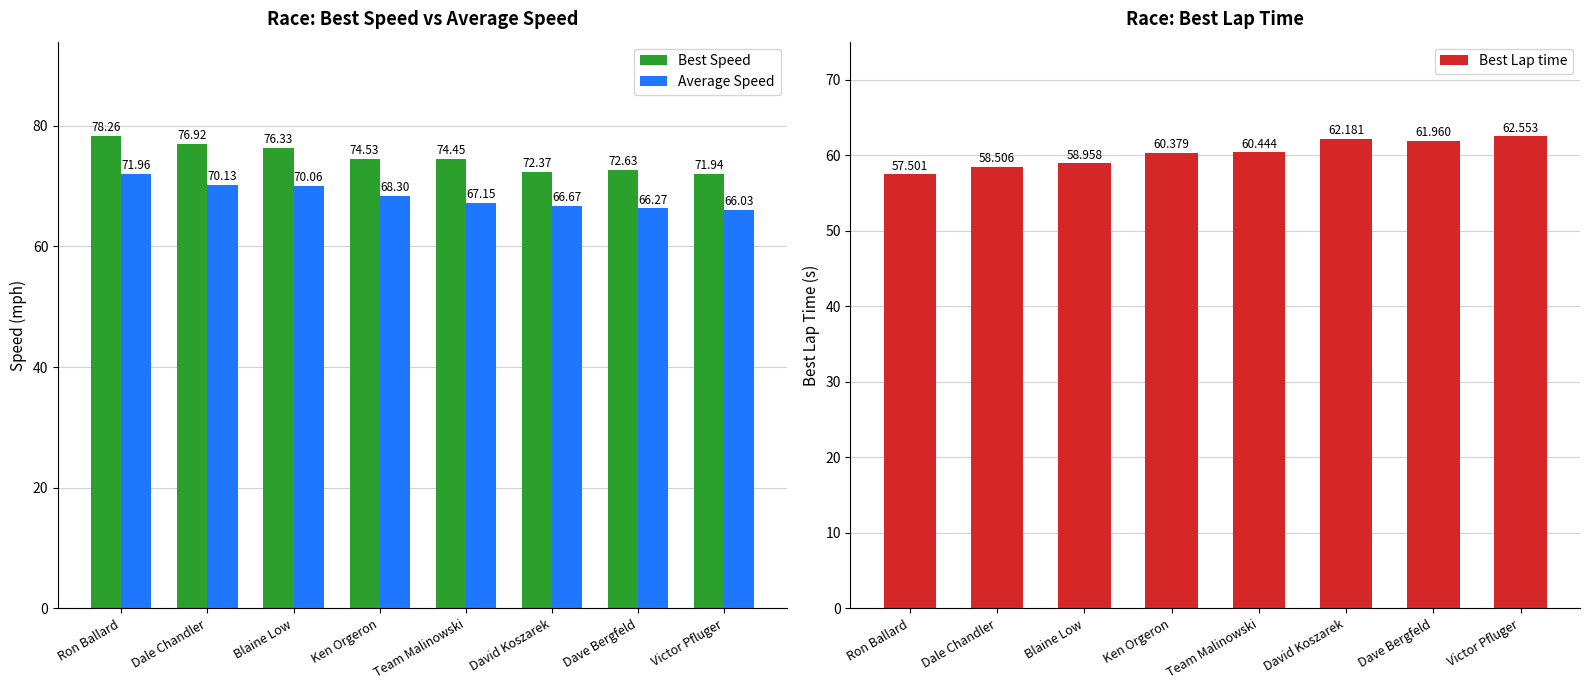

What is the maximum value for Average Speed?

72.0